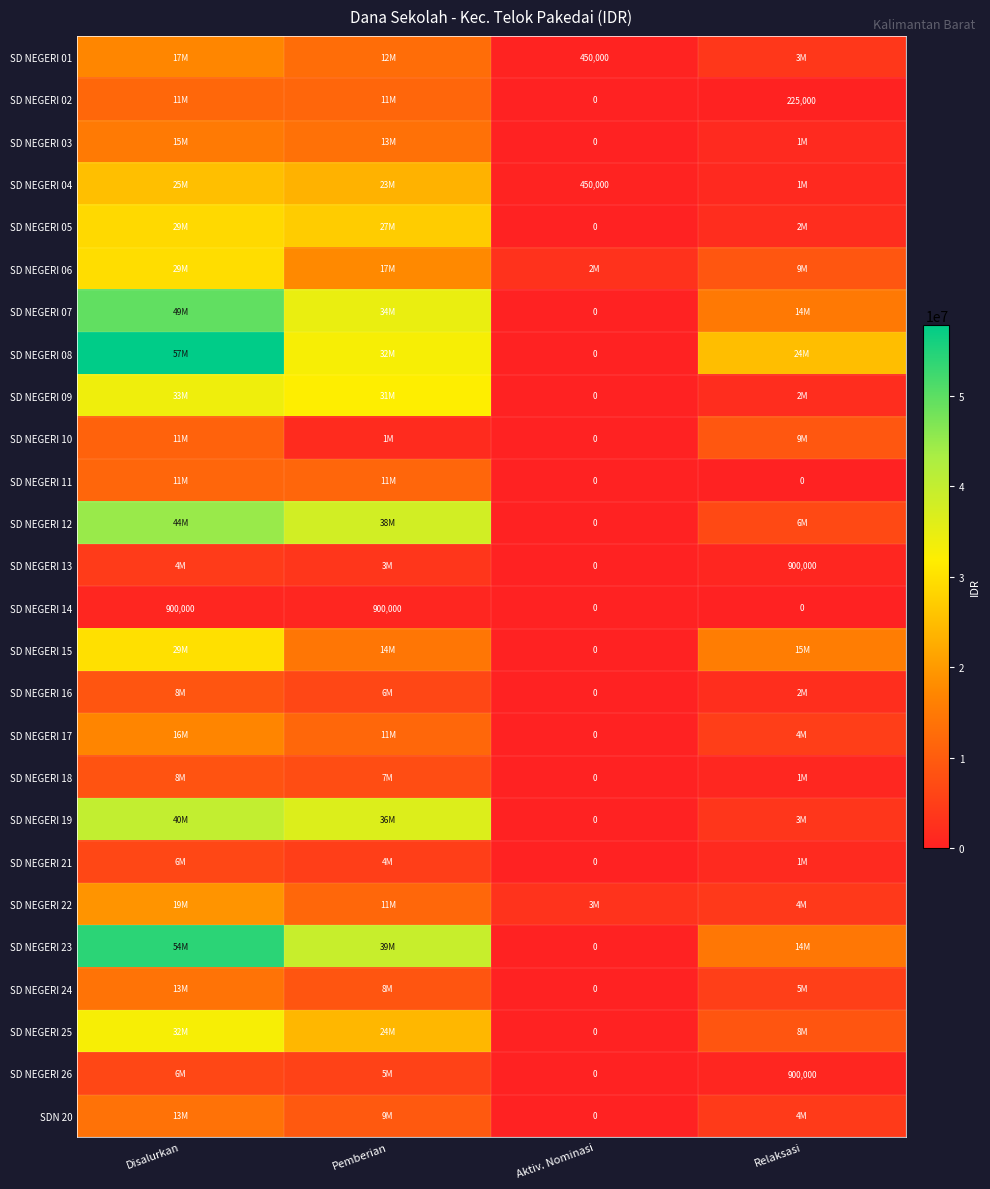

The value of SD NEGERI 14 at Pemberian is 1528276. True or false?

False